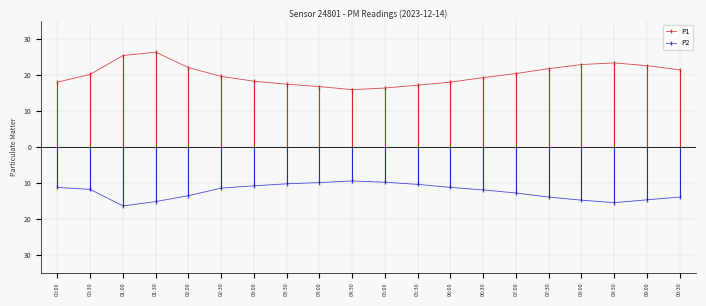

Is it true that P1 equals 27.0 at 05:30?

False